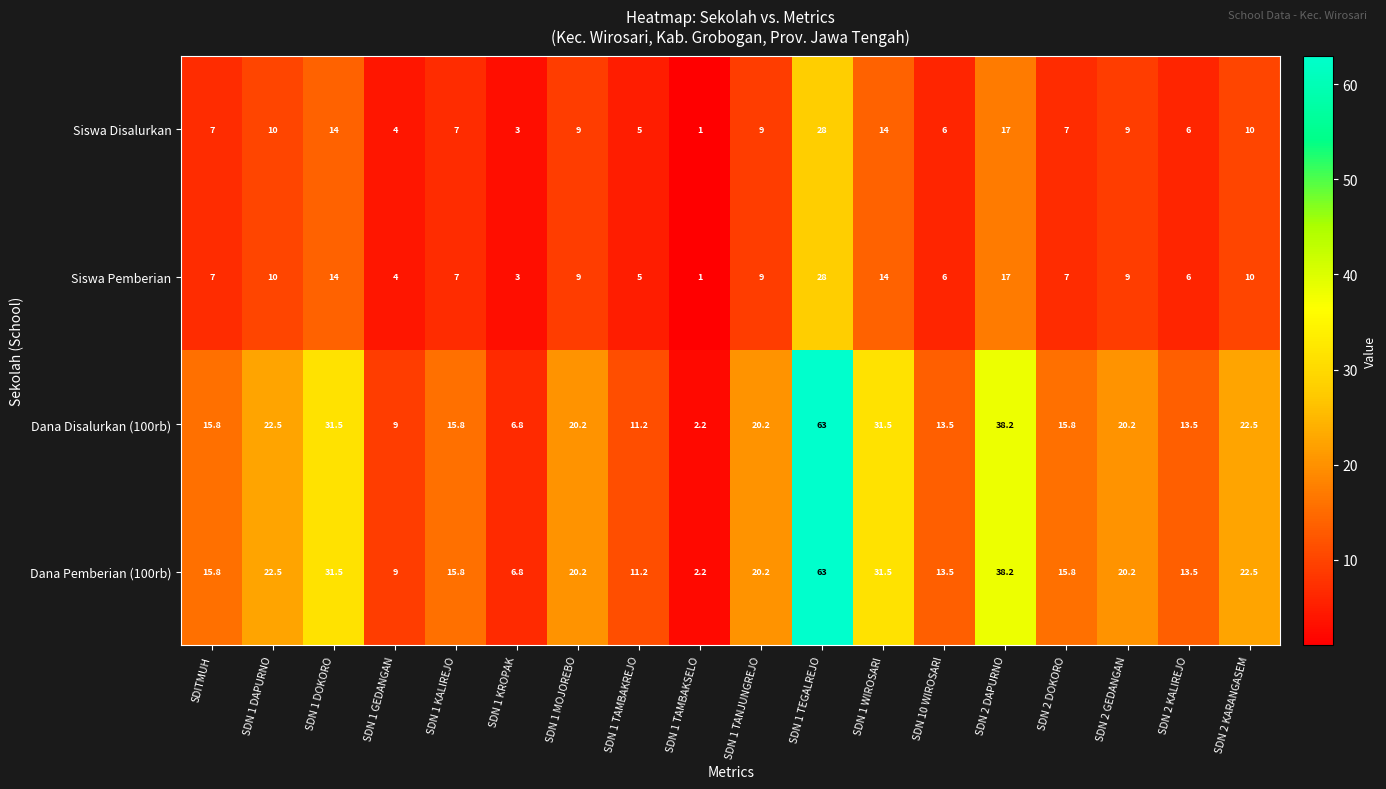

How many categories are shown in the chart?

18